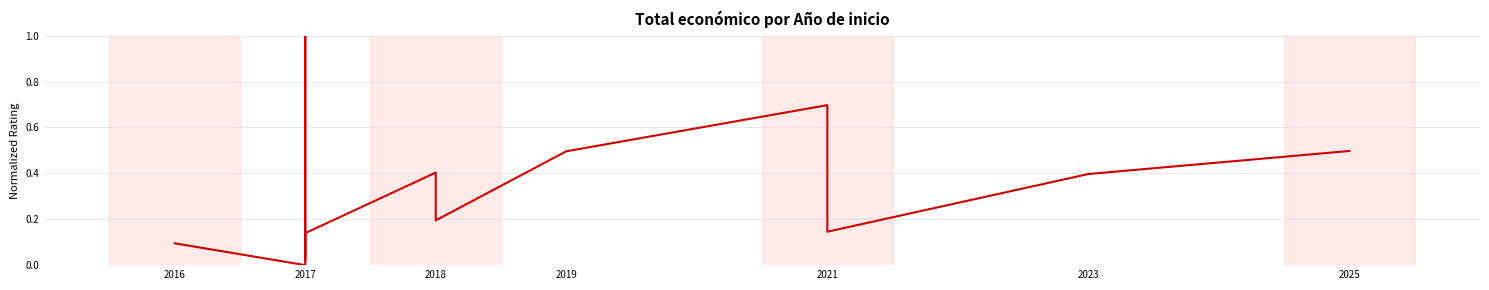

Where is the data nearest to the value 0?

2017